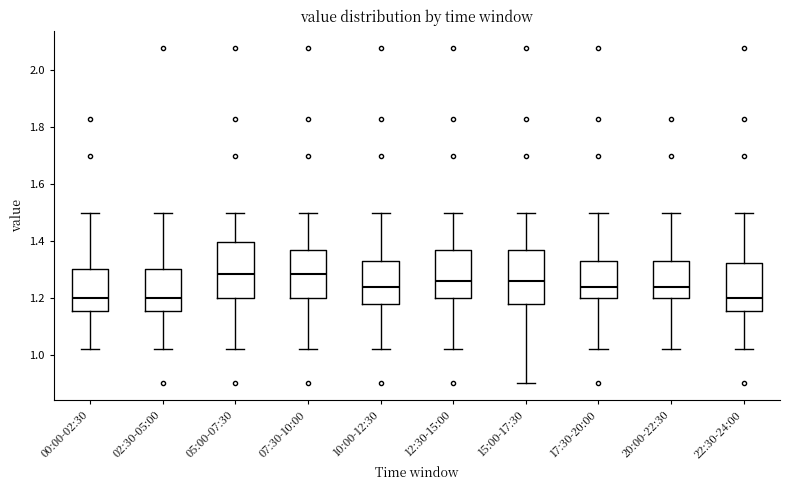

Reading left to right, transcribe this box plot: for each box, give where its median line is, the range the box spans, and where its two whiskers end, as read against the y-axis. The values are not printed on the chart, so give them approximately, as read against the axis.

00:00-02:30: median 1.20, box 1.16 to 1.30, whiskers 1.02 to 1.50
02:30-05:00: median 1.20, box 1.16 to 1.30, whiskers 1.02 to 1.50
05:00-07:30: median 1.28, box 1.20 to 1.40, whiskers 1.02 to 1.50
07:30-10:00: median 1.28, box 1.20 to 1.36, whiskers 1.02 to 1.50
10:00-12:30: median 1.24, box 1.18 to 1.34, whiskers 1.02 to 1.50
12:30-15:00: median 1.26, box 1.20 to 1.36, whiskers 1.02 to 1.50
15:00-17:30: median 1.26, box 1.18 to 1.36, whiskers 0.90 to 1.50
17:30-20:00: median 1.24, box 1.20 to 1.34, whiskers 1.02 to 1.50
20:00-22:30: median 1.24, box 1.20 to 1.34, whiskers 1.02 to 1.50
22:30-24:00: median 1.20, box 1.16 to 1.32, whiskers 1.02 to 1.50